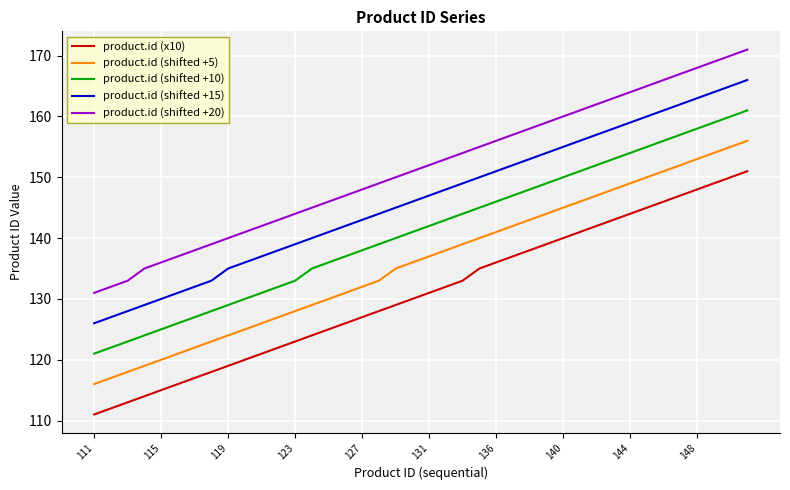

At how many categories does at least one series exceed 124?

40